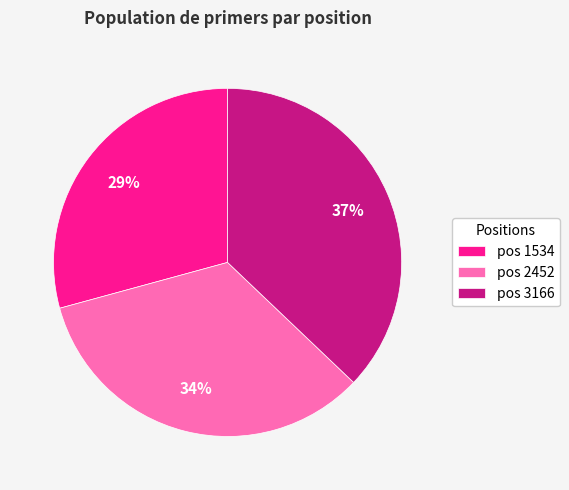

True or false: pos 3166 accounts for 28% of the total.

False